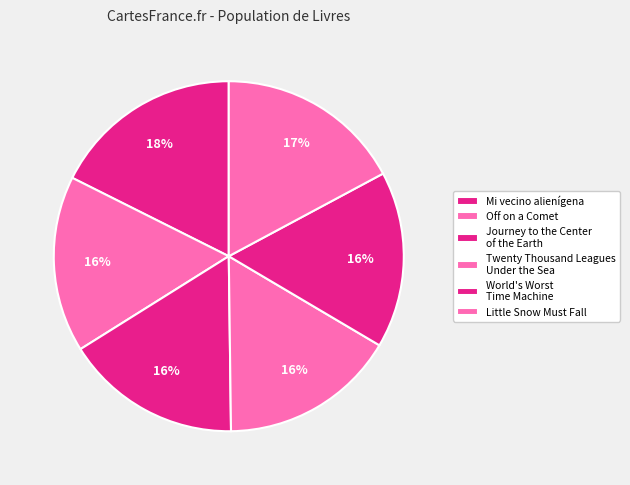

To the nearest percent, what portion does Off on a Comet represent?

16%